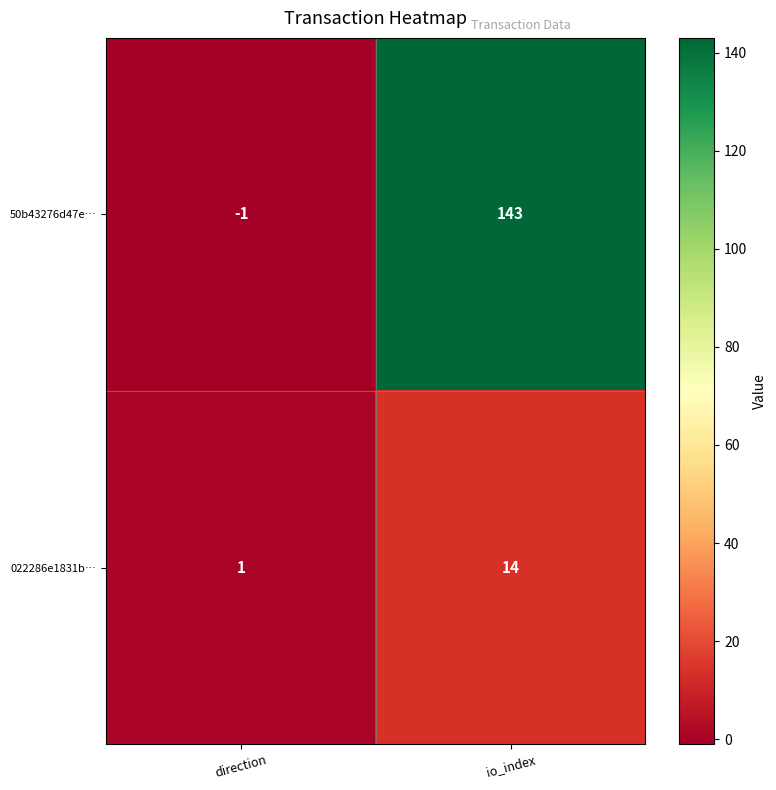

Which series has the largest total across all categories?

50b43276d47e…